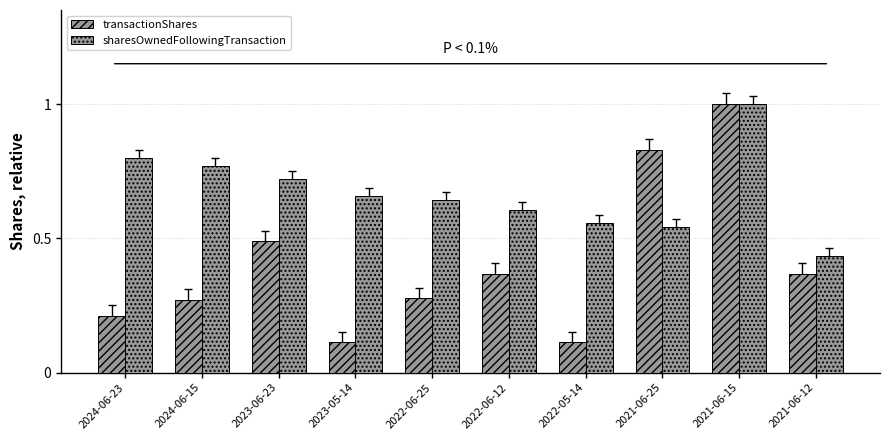

Rank the categories by transactionShares value from highest to lowest.

2021-06-15, 2021-06-25, 2023-06-23, 2022-06-12, 2021-06-12, 2022-06-25, 2024-06-15, 2024-06-23, 2023-05-14, 2022-05-14